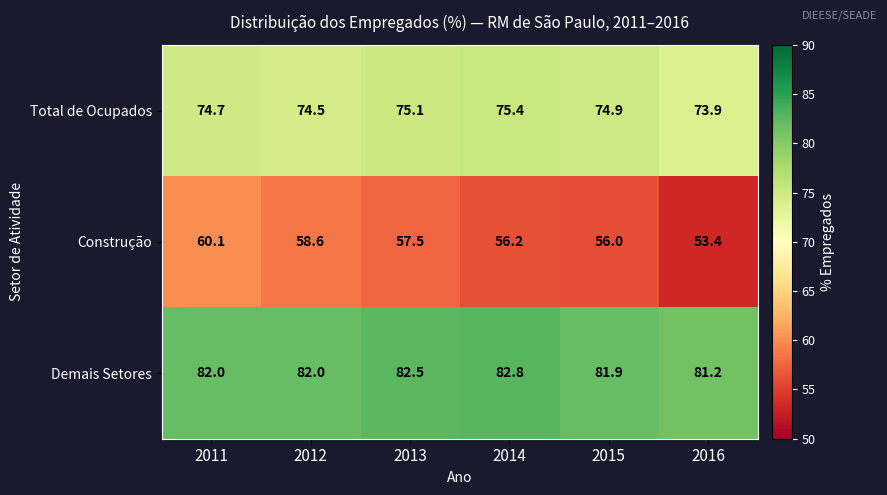

What is the difference between the highest and lowest values at 2012?

23.4